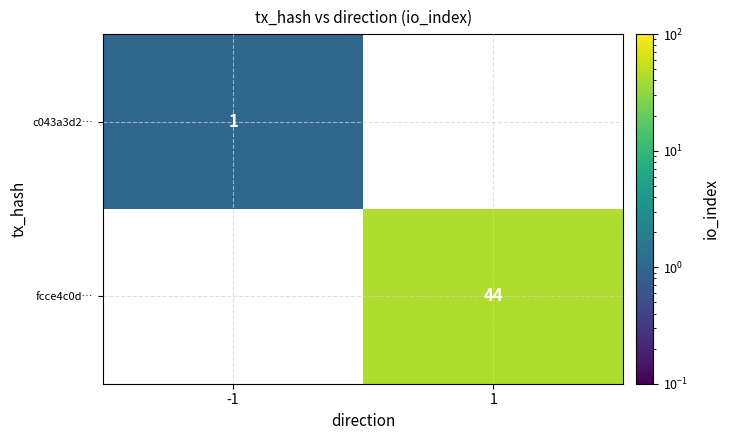

Is it true that fcce4c0d… equals 44 at 1?

True